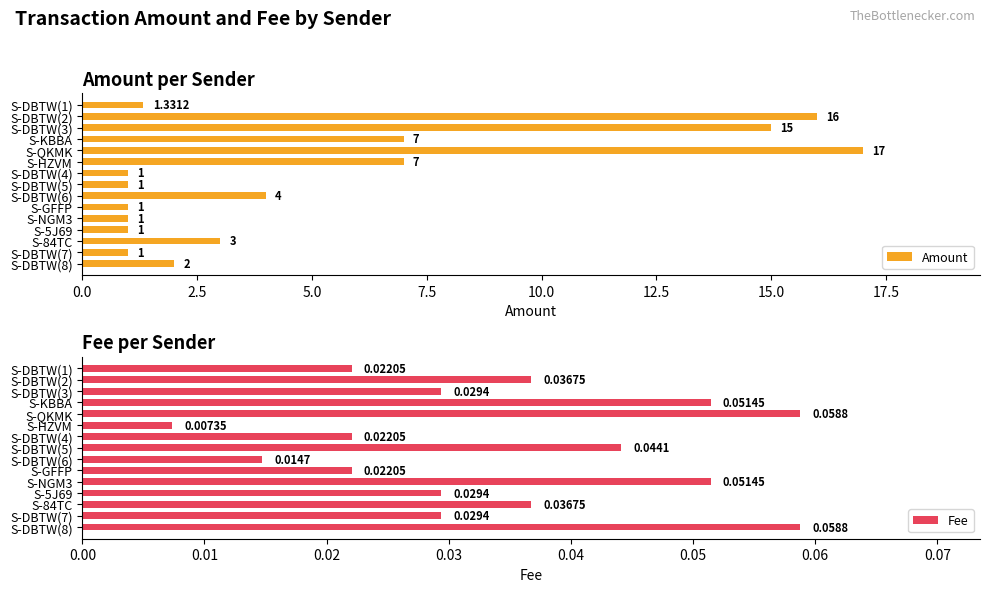

What is the difference between the maximum and minimum values in the Amount series?

16.0